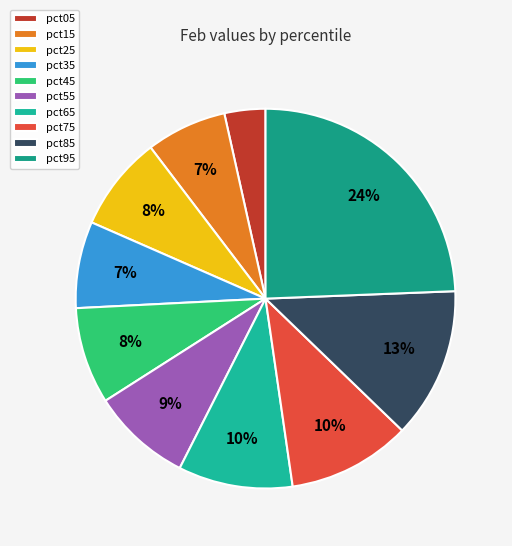

To the nearest percent, what is the average slice percentage?

10%